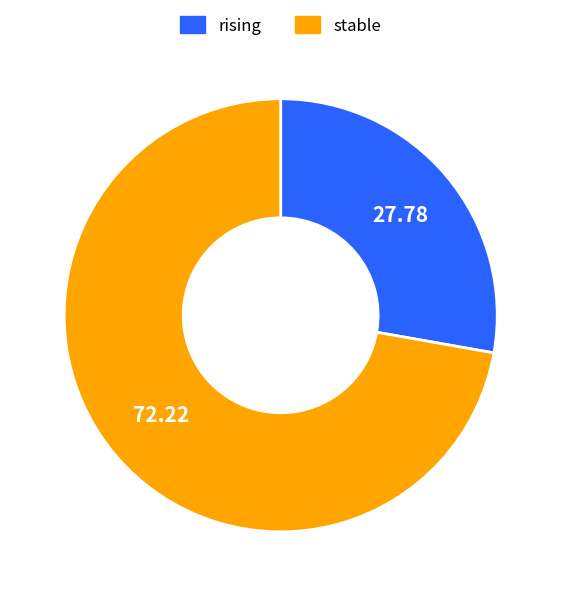

Which slice represents more than half of the pie?

stable